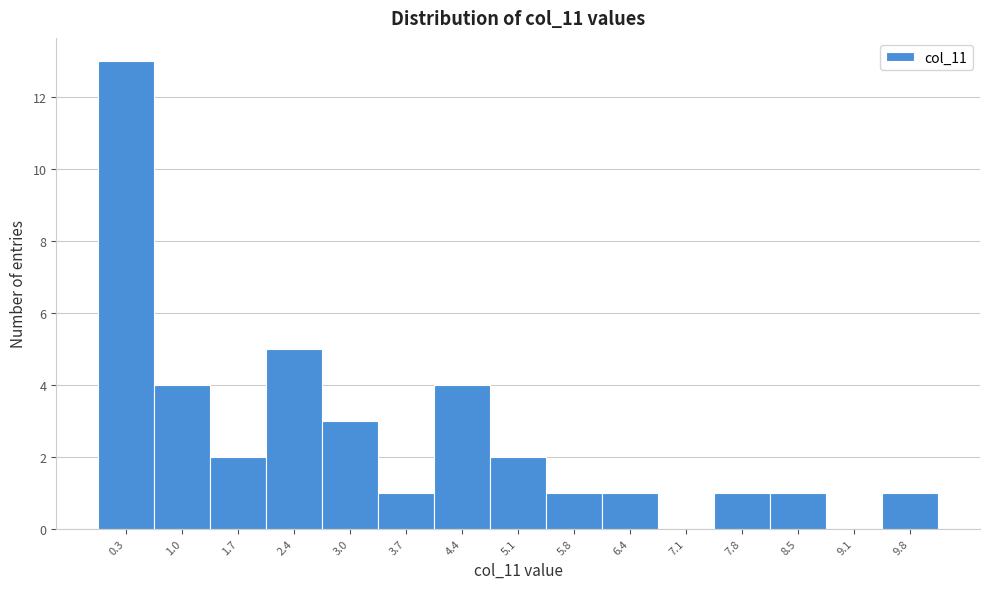

Reading left to right, transcribe all the data shown in this chart.

0.3=13	1.0=4	1.7=2	2.4=5	3.0=3	3.7=1	4.4=4	5.1=2	5.8=1	6.4=1	7.1=0	7.8=1	8.5=1	9.1=0	9.8=1